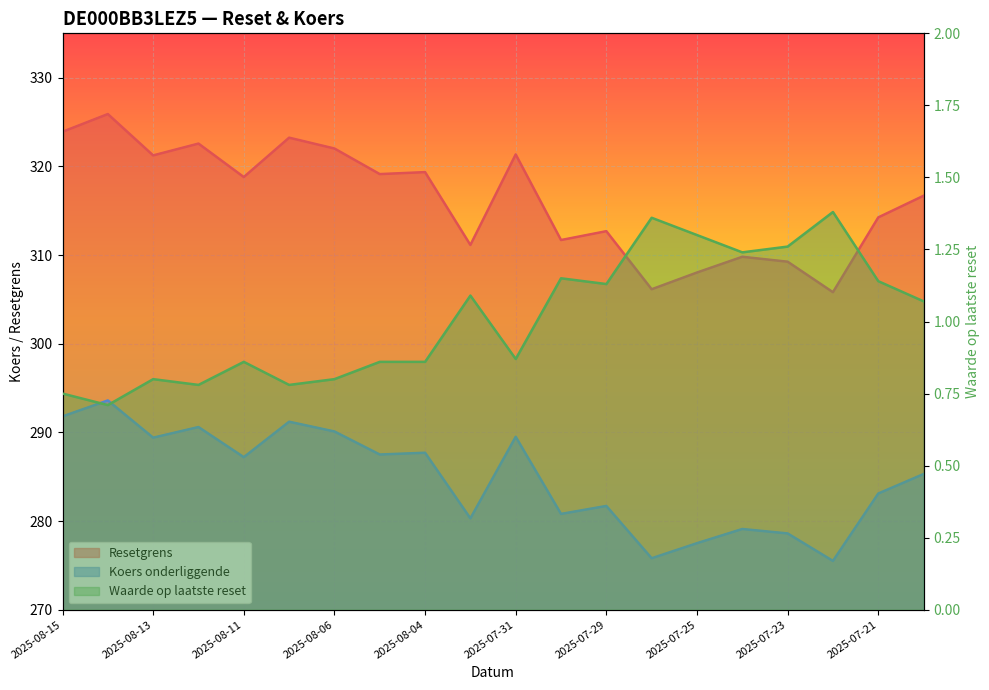

At which category does Waarde op laatste reset reach its first local valley?

2025-08-14